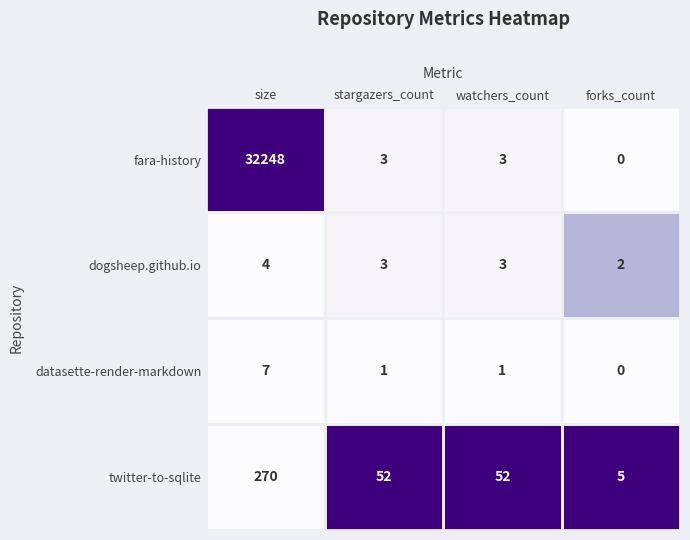

Is it true that fara-history equals 12029 at size?

False